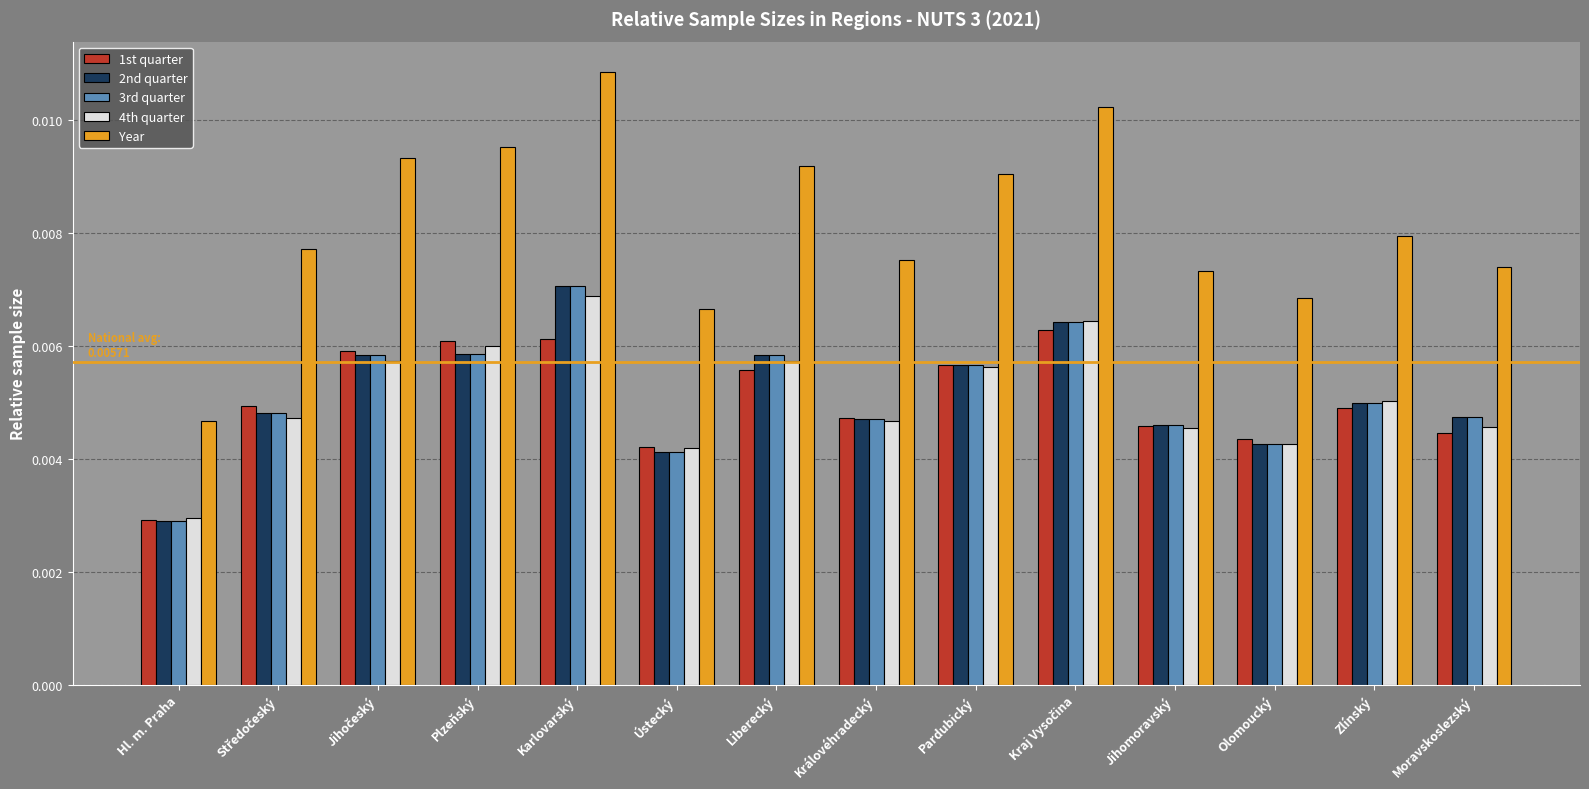

Which category has the lowest value in the 2nd quarter series?

Hl. m. Praha